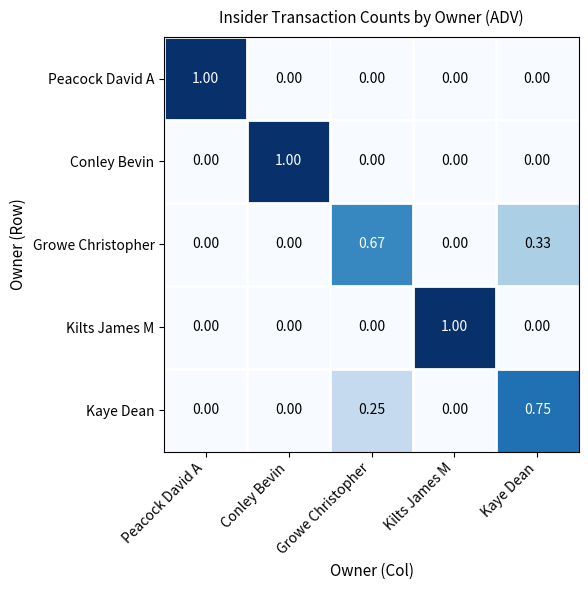

Which series changed the most between Kilts James M and Kaye Dean?

Kilts James M